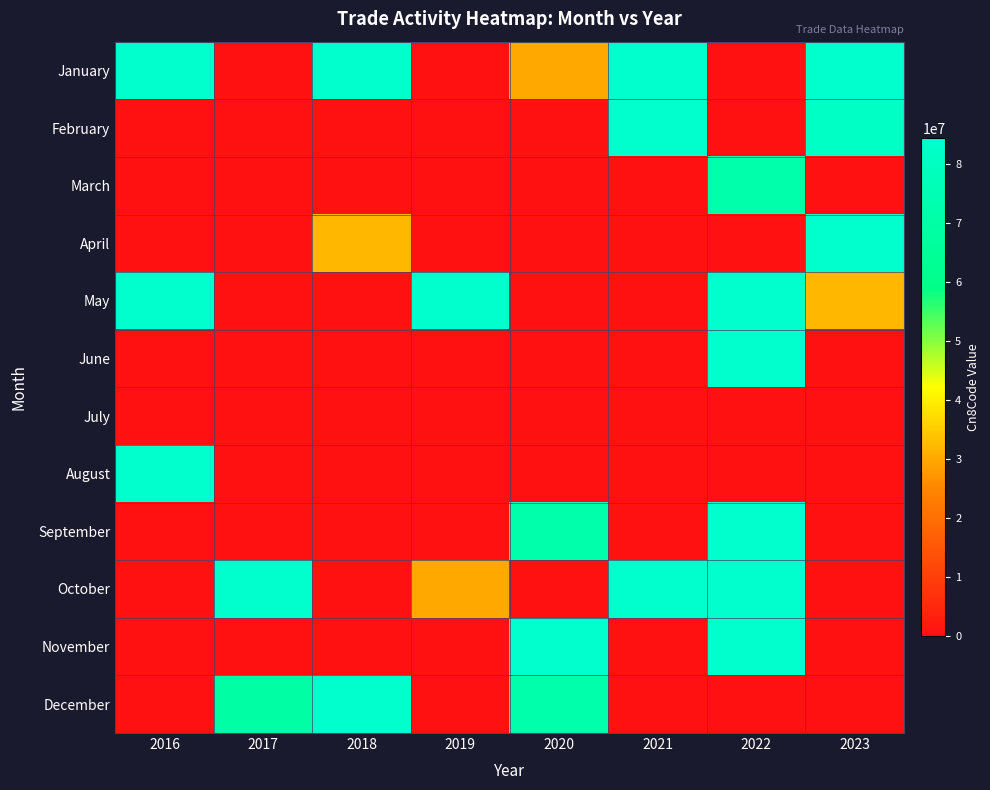

Which category has the highest value across all series?

2016